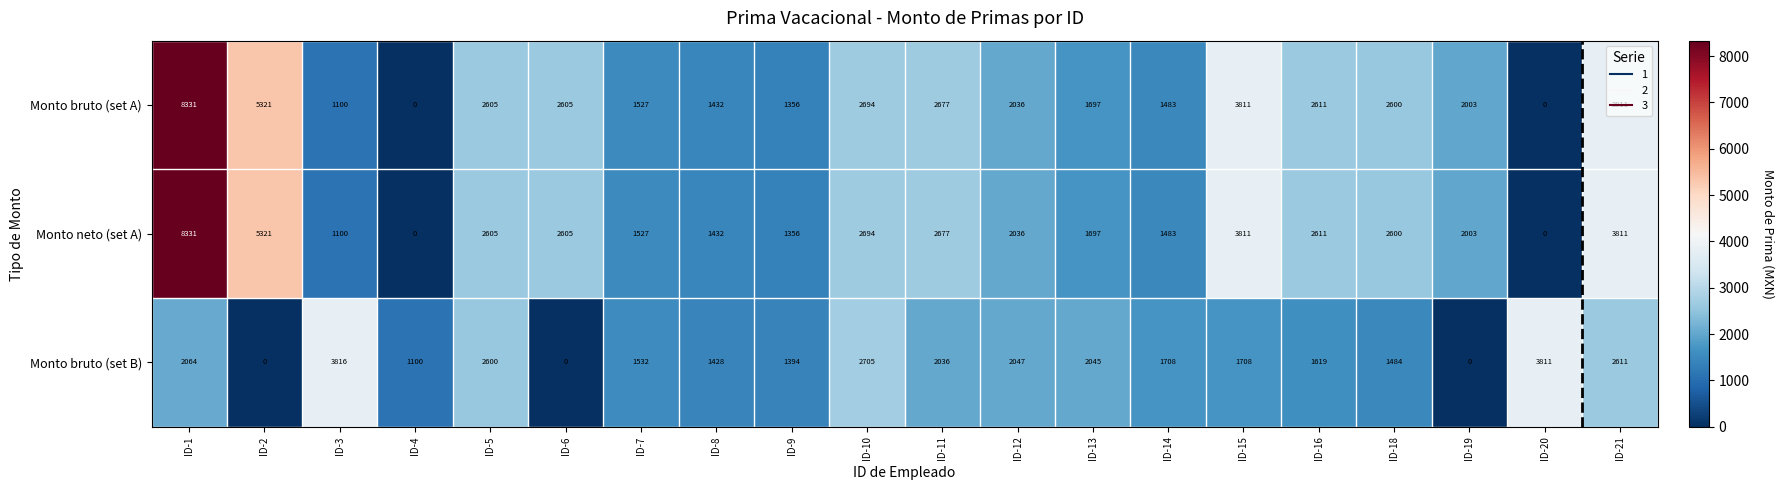

What is the greatest value displayed?

8331